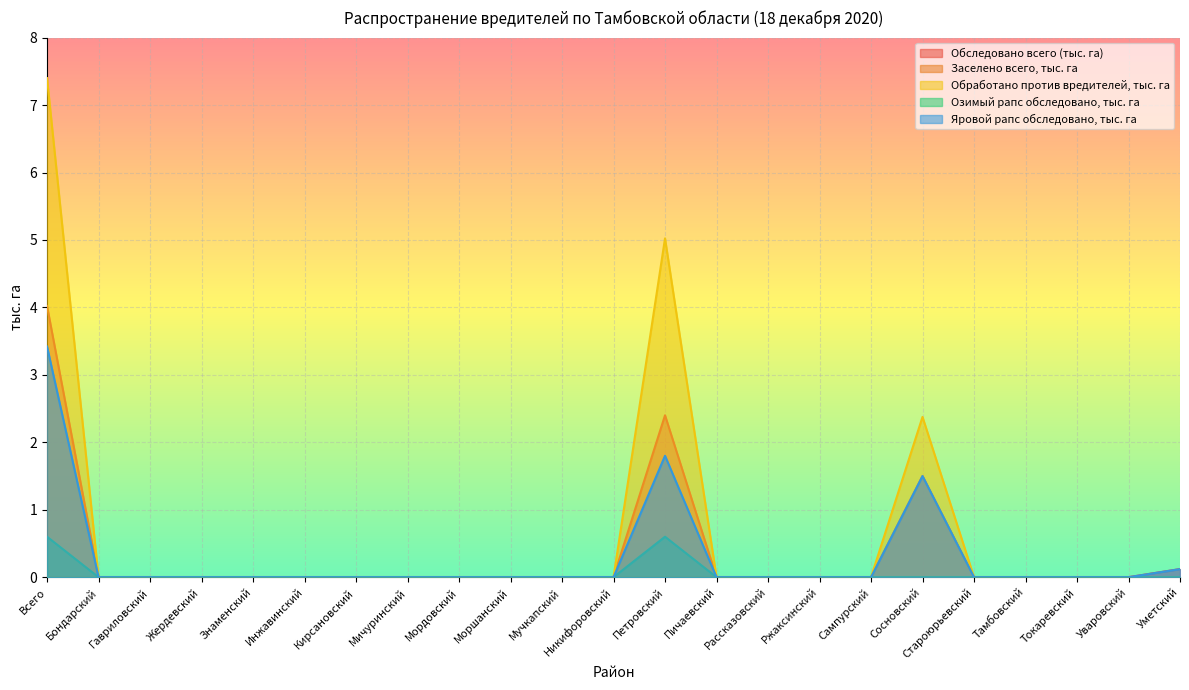

Reading left to right, transcribe all the data shown in this chart.

Обследовано всего (тыс. га): Всего=4.0	Бондарский=0.0	Гавриловский=0.0	Жердевский=0.0	Знаменский=0.0	Инжавинский=0.0	Кирсановский=0.0	Мичуринский=0.0	Мордовский=0.0	Моршанский=0.0	Мучкапский=0.0	Никифоровский=0.0	Петровский=2.4	Пичаевский=0.0	Рассказовский=0.0	Ржаксинский=0.0	Сампурский=0.0	Сосновский=1.5	Староюрьевский=0.0	Тамбовский=0.0	Токаревский=0.0	Уваровский=0.0	Уметский=0.1
Обработано против вредителей, тыс. га: Всего=7.4	Бондарский=0.0	Гавриловский=0.0	Жердевский=0.0	Знаменский=0.0	Инжавинский=0.0	Кирсановский=0.0	Мичуринский=0.0	Мордовский=0.0	Моршанский=0.0	Мучкапский=0.0	Никифоровский=0.0	Петровский=5.0	Пичаевский=0.0	Рассказовский=0.0	Ржаксинский=0.0	Сампурский=0.0	Сосновский=2.4	Староюрьевский=0.0	Тамбовский=0.0	Токаревский=0.0	Уваровский=0.0	Уметский=0.0
Озимый рапс обследовано, тыс. га: Всего=0.6	Бондарский=0.0	Гавриловский=0.0	Жердевский=0.0	Знаменский=0.0	Инжавинский=0.0	Кирсановский=0.0	Мичуринский=0.0	Мордовский=0.0	Моршанский=0.0	Мучкапский=0.0	Никифоровский=0.0	Петровский=0.6	Пичаевский=0.0	Рассказовский=0.0	Ржаксинский=0.0	Сампурский=0.0	Сосновский=0.0	Староюрьевский=0.0	Тамбовский=0.0	Токаревский=0.0	Уваровский=0.0	Уметский=0.0
Яровой рапс обследовано, тыс. га: Всего=3.4	Бондарский=0.0	Гавриловский=0.0	Жердевский=0.0	Знаменский=0.0	Инжавинский=0.0	Кирсановский=0.0	Мичуринский=0.0	Мордовский=0.0	Моршанский=0.0	Мучкапский=0.0	Никифоровский=0.0	Петровский=1.8	Пичаевский=0.0	Рассказовский=0.0	Ржаксинский=0.0	Сампурский=0.0	Сосновский=1.5	Староюрьевский=0.0	Тамбовский=0.0	Токаревский=0.0	Уваровский=0.0	Уметский=0.1